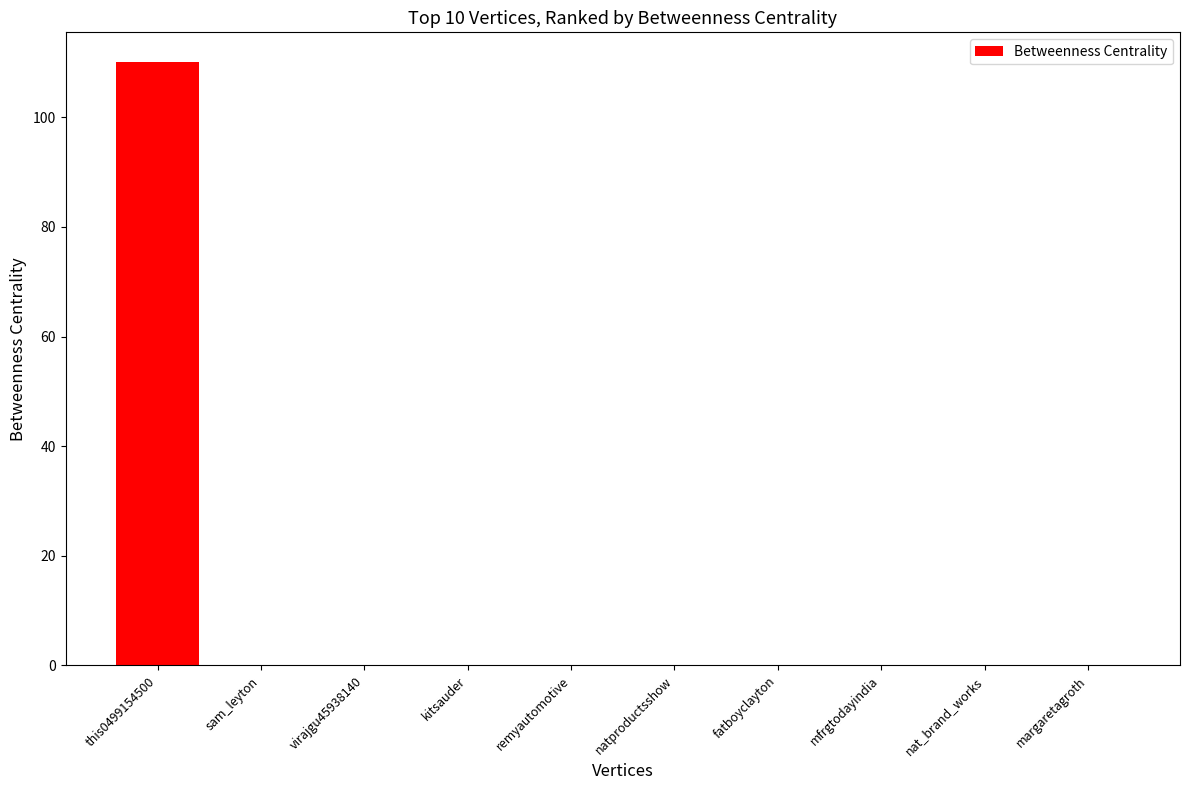

What is the greatest value displayed?

110